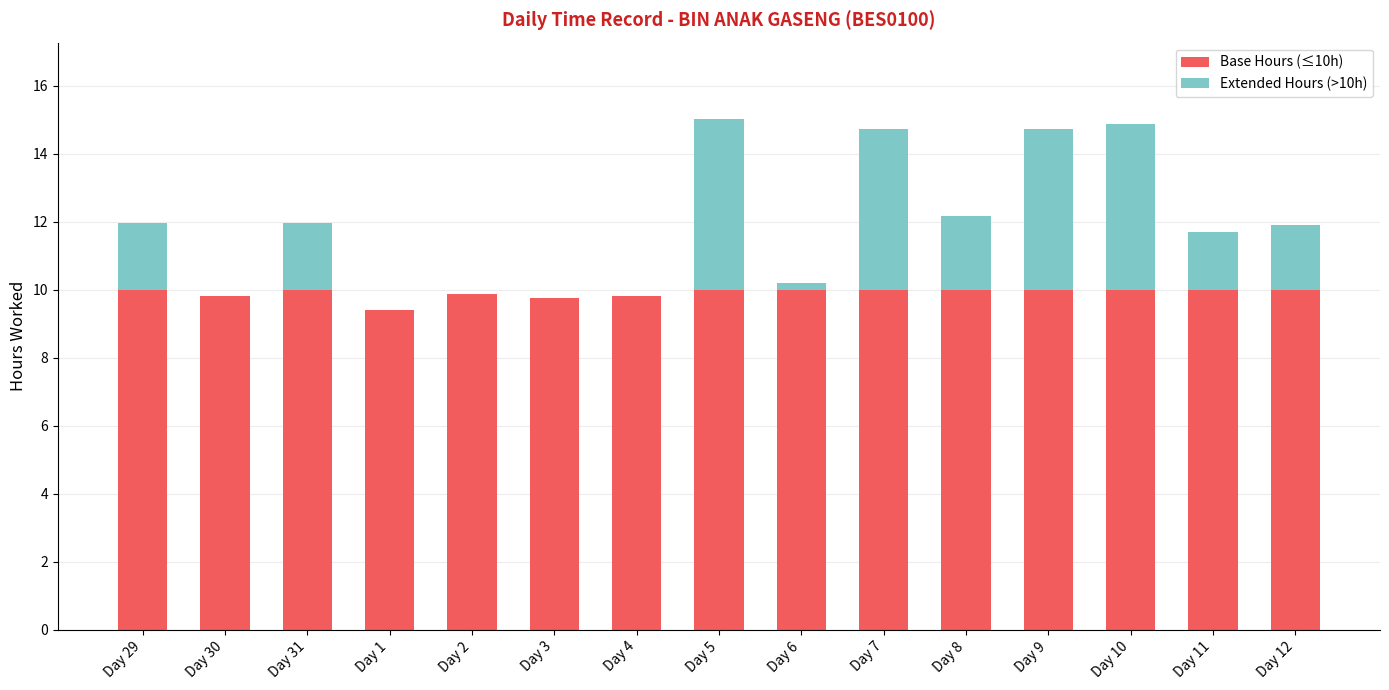

What is the sum of the Base Hours (≤10h) values at Day 31 and Day 12?

20.0